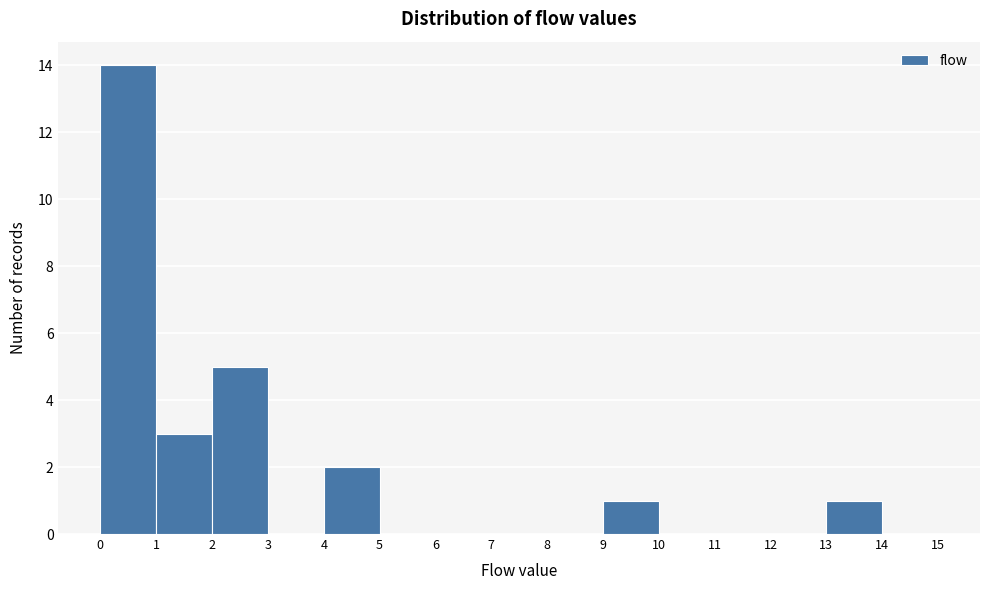

Reading left to right, list every bar in this chart as the range it spans on the x-axis followed by its height. The values are not printed on the chart, so give them approximately, as read against the axis.

0 to 1: 14
1 to 2: 3
2 to 3: 5
3 to 4: 0
4 to 5: 2
5 to 6: 0
6 to 7: 0
7 to 8: 0
8 to 9: 0
9 to 10: 1
10 to 11: 0
11 to 12: 0
12 to 13: 0
13 to 14: 1
14 to 15: 0